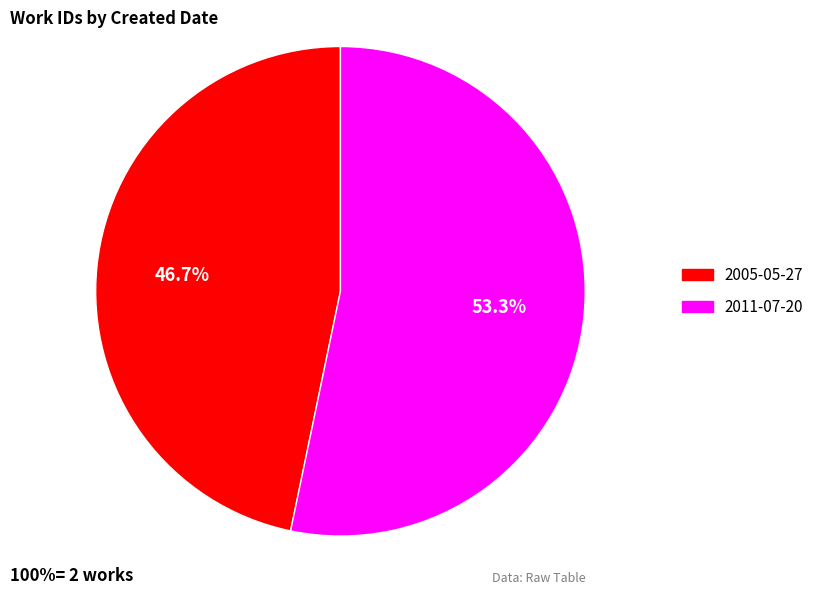

Does 2005-05-27 account for over 50% of the chart?

No